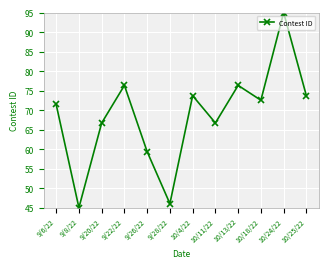

Is this an area chart (filled region under the line)?

No